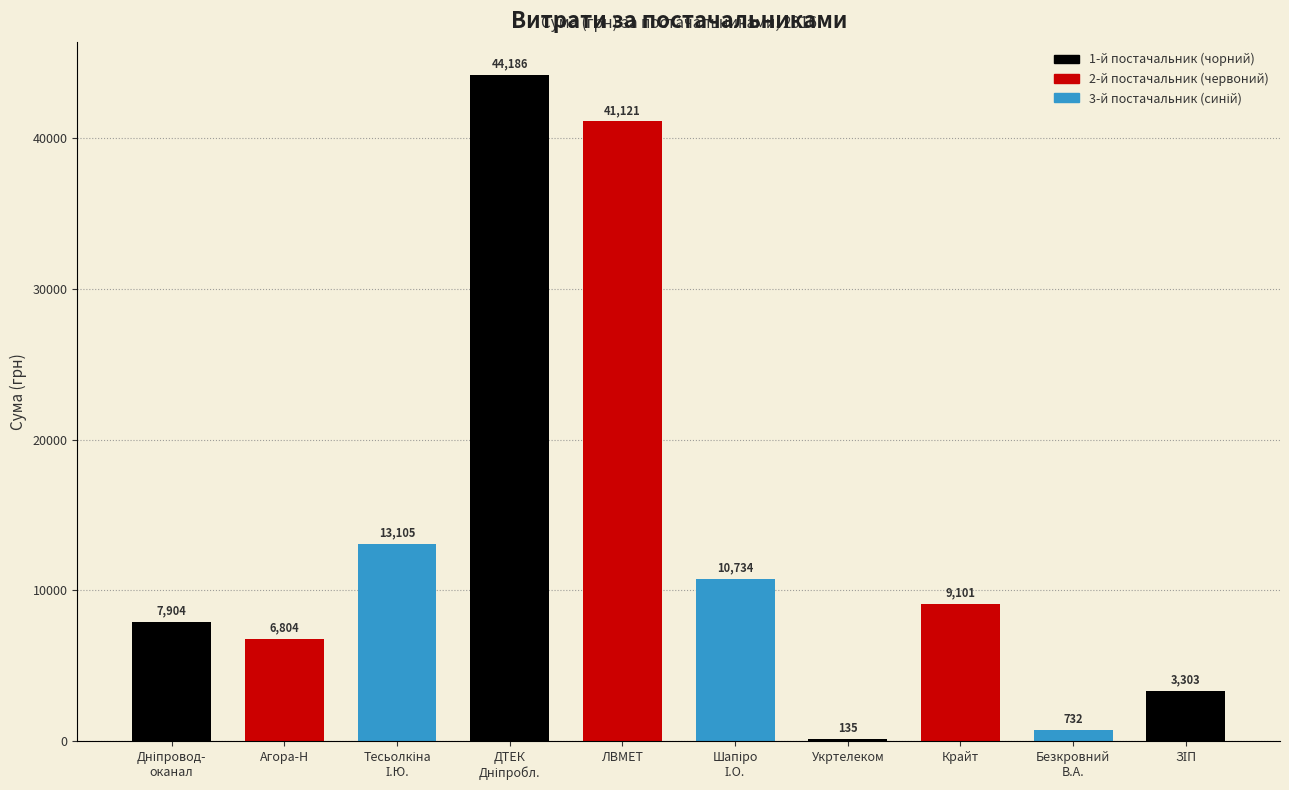

What is the greatest value displayed?

44185.6